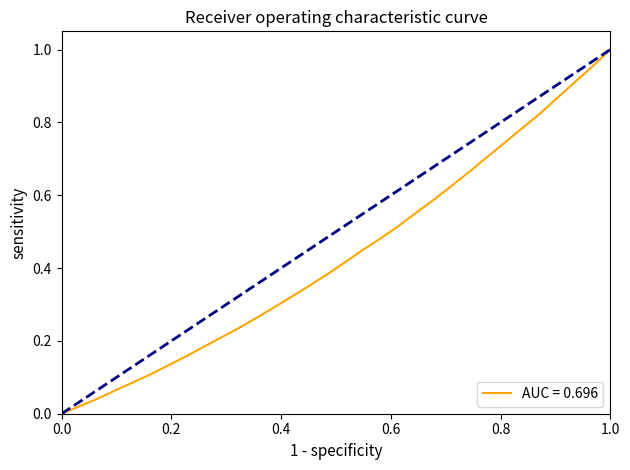

What is the value of the 31st point from the left?

1.0